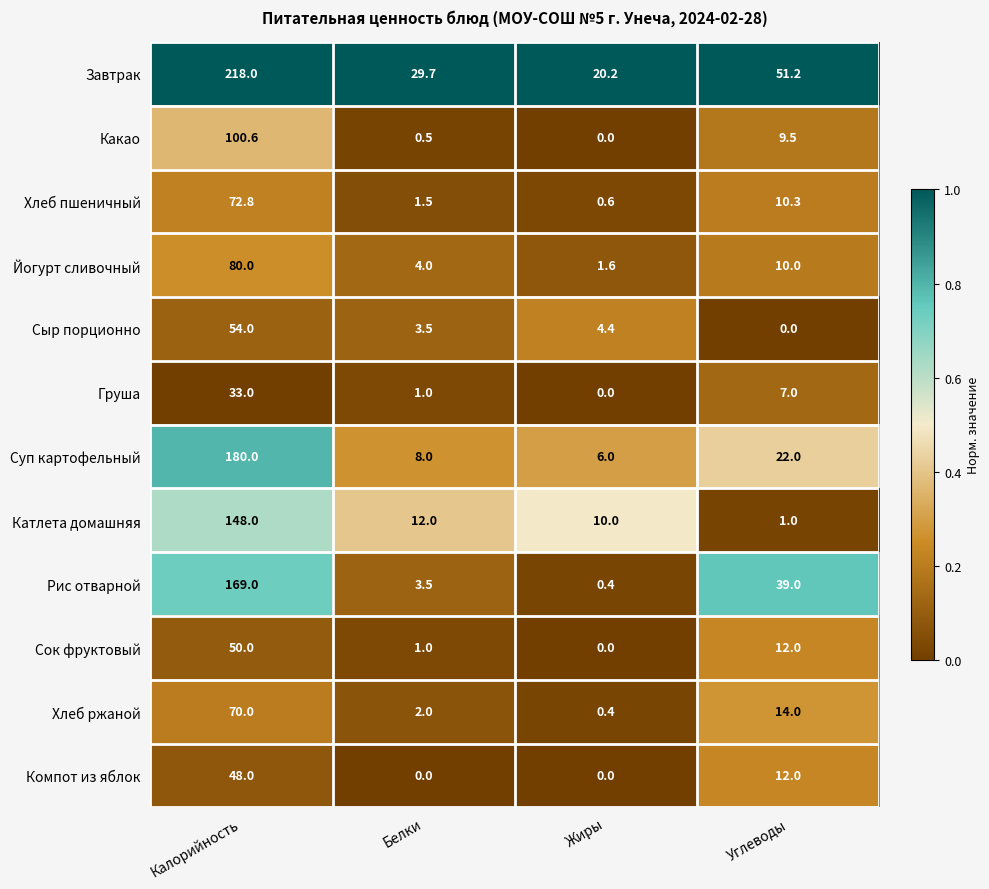

What is the spread (max minus min) of values at Жиры?

20.2